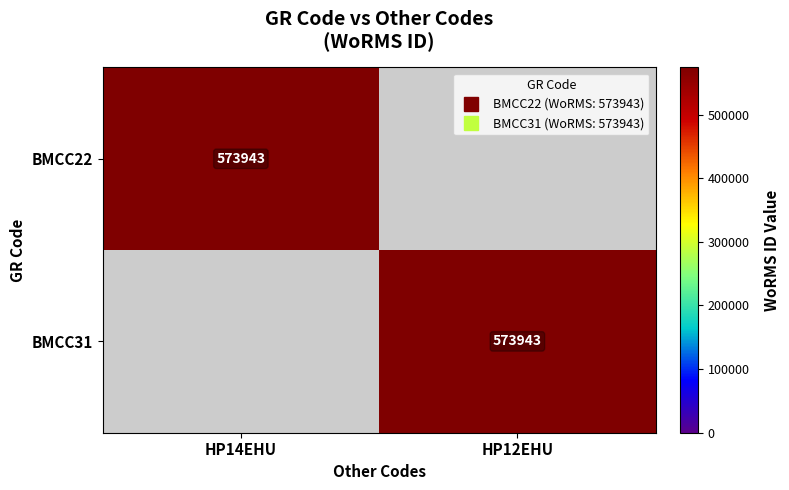

At which category does the chart reach its minimum across all series?

HP12EHU